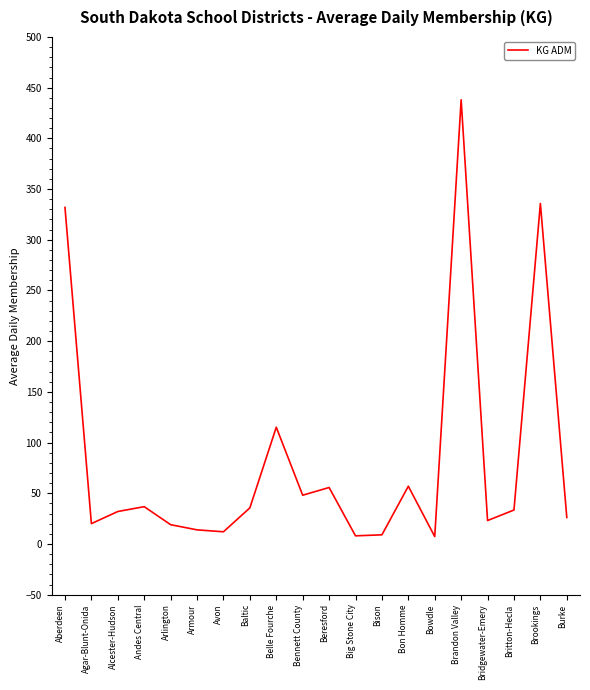

Is it true that the value at Beresford is 55.7?

True